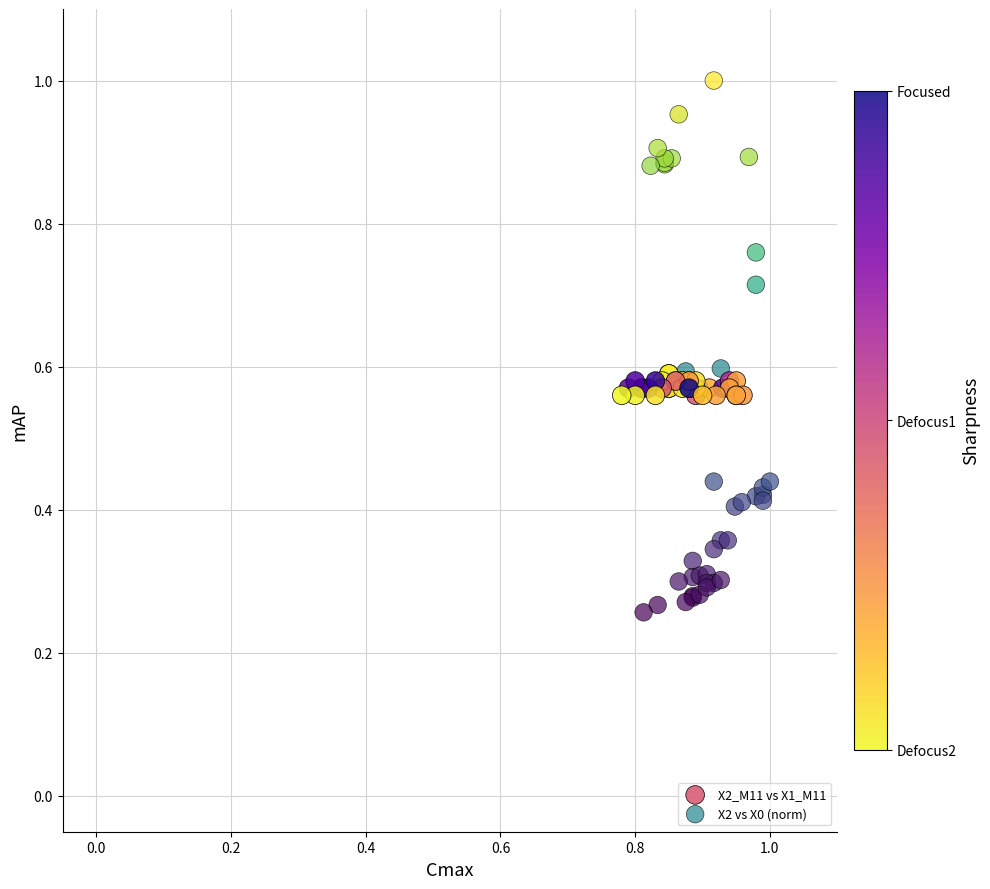

Which series has the widest spread of Y values?

X2 vs X0 (norm)